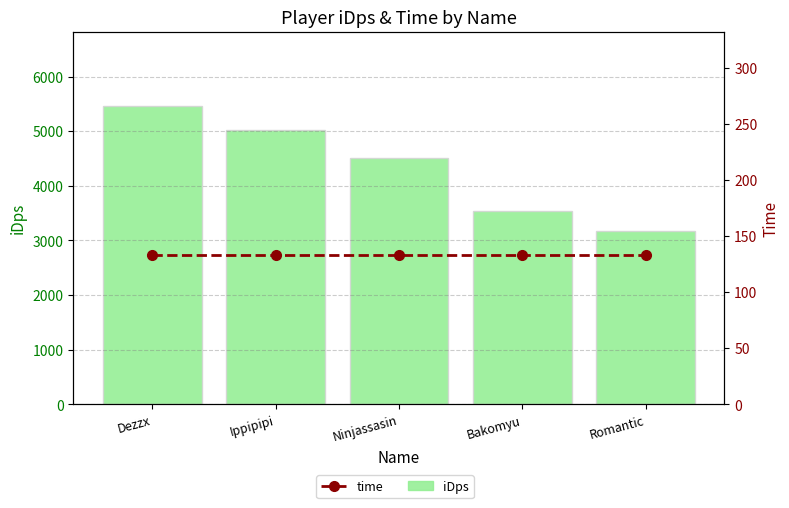

Which series changed the most between Dezzx and Romantic?

iDps